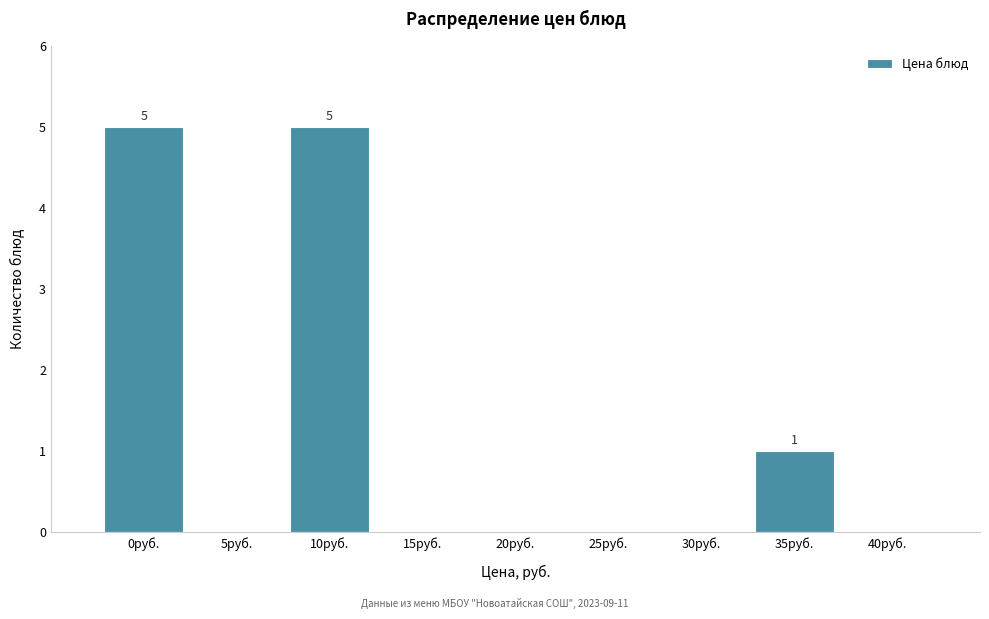

Reading left to right, transcribe all the data shown in this chart.

0руб.=5	5руб.=0	10руб.=5	15руб.=0	20руб.=0	25руб.=0	30руб.=0	35руб.=1	40руб.=0